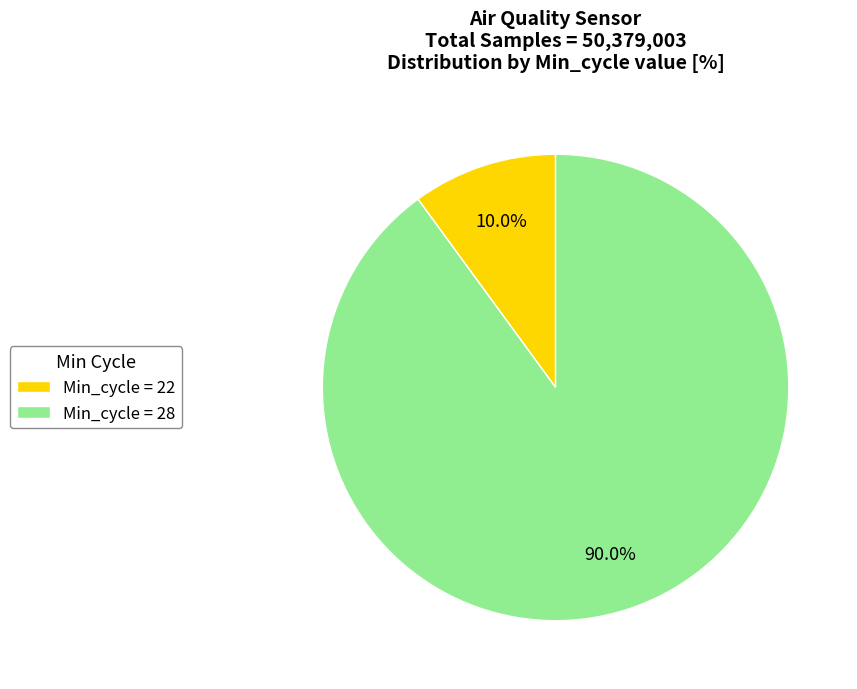

What is the largest slice in the pie chart?

Min_cycle = 28